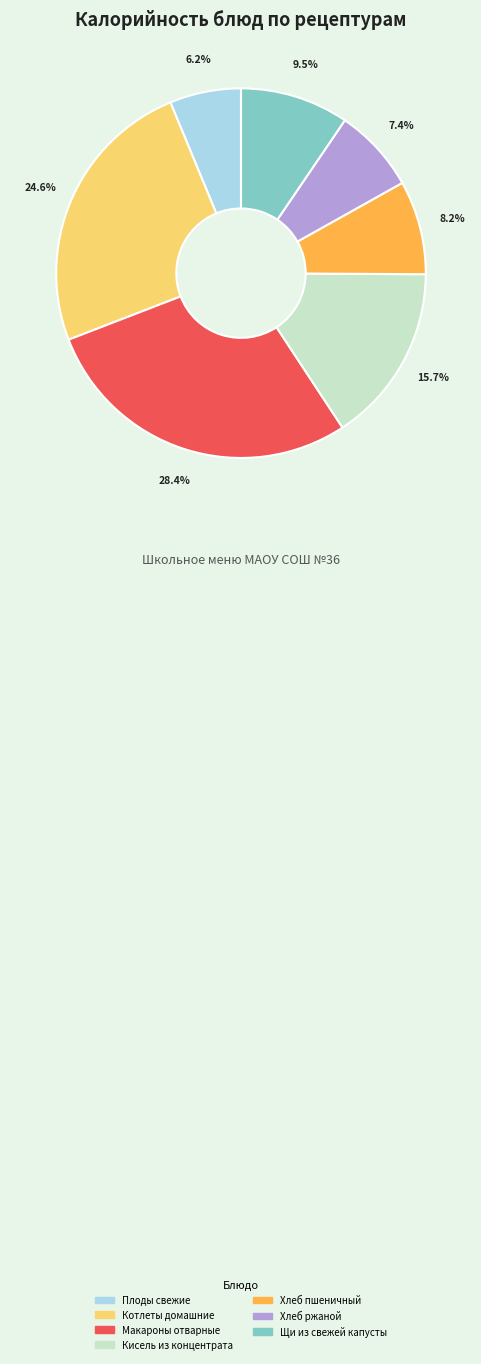

To the nearest percent, what is the combined percentage of Кисель из концентрата and Хлеб пшеничный?

24%